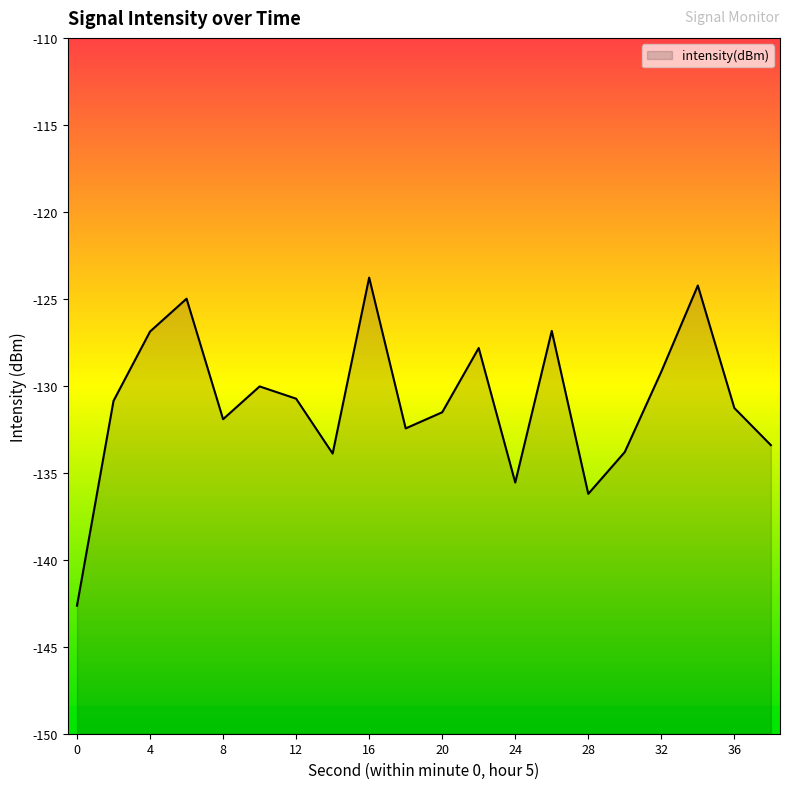

Reading left to right, transcribe all the data shown in this chart.

-142.6	-130.9	-126.9	-125.0	-131.9	-130.0	-130.7	-133.9	-123.8	-132.4	-131.5	-127.8	-135.6	-126.8	-136.2	-133.8	-129.2	-124.2	-131.3	-133.4